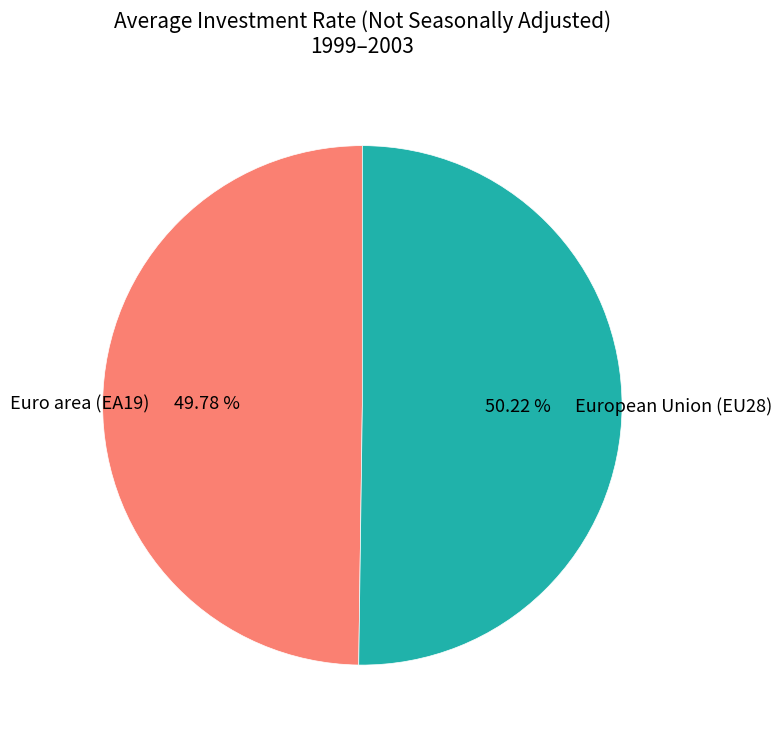

Combined, do Euro area (EA19) and European Union (EU28) account for over 50%?

Yes